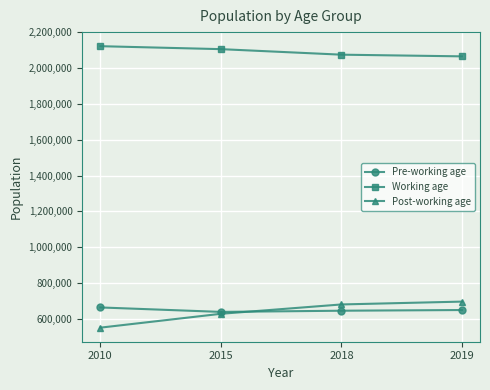

True or false: Post-working age and Working age intersect in this chart.

False